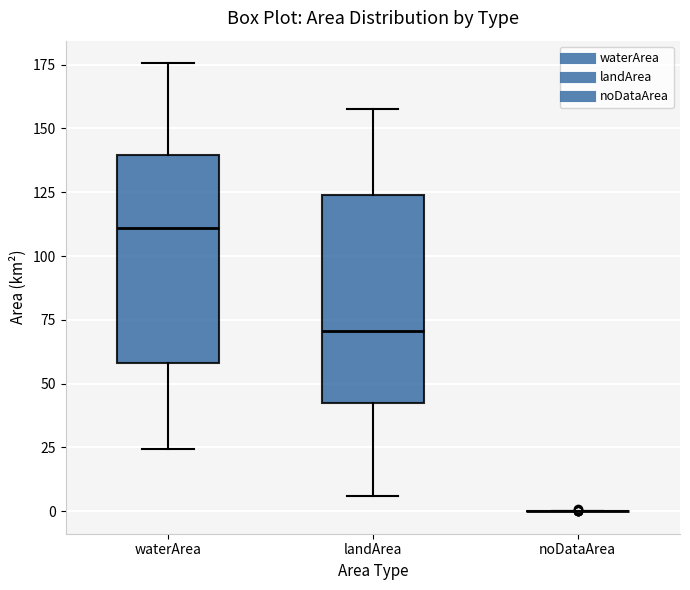

Reading left to right, read every box against the y-axis: the position of its median line, the range the box covers, and the ends of its whiskers. The values are not printed on the chart, so give them approximately, as read against the axis.

waterArea: median 110, box 60 to 140, whiskers 25 to 175
landArea: median 70, box 40 to 125, whiskers 5 to 160
noDataArea: box collapsed to a line at 0, whiskers 0 to 0